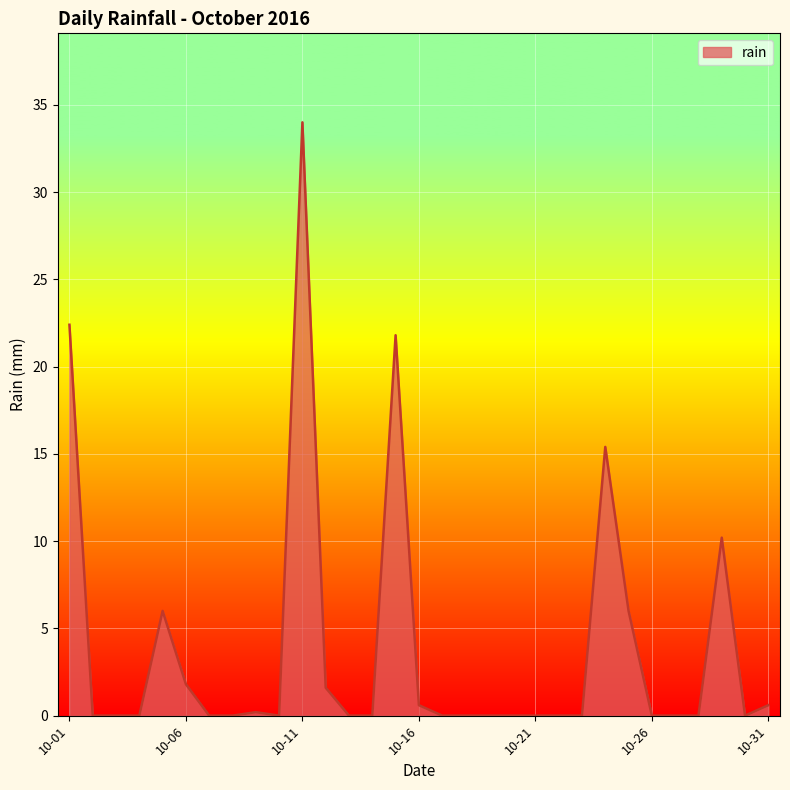

What is the difference between the maximum and minimum values?

34.0